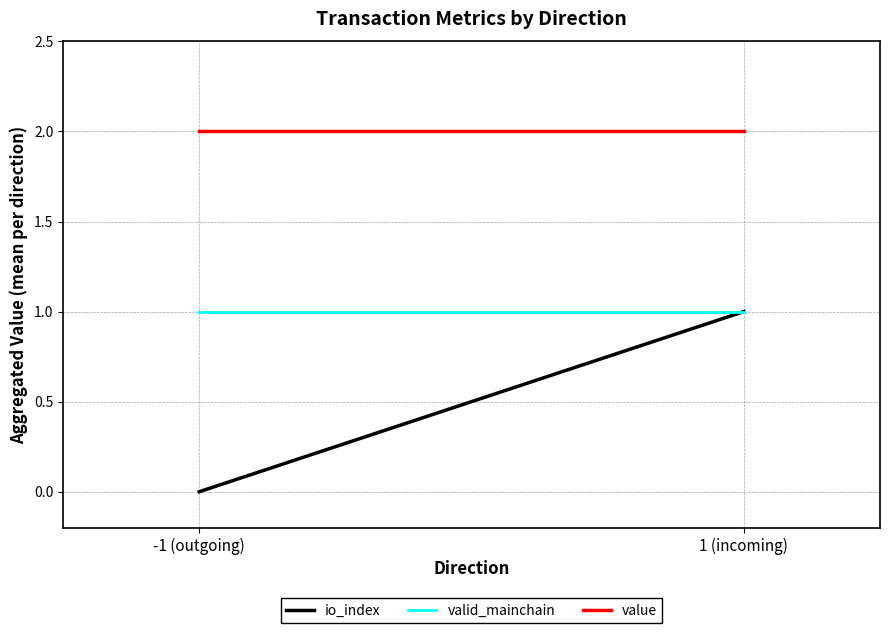

The value of value at -1 (outgoing) is 0.8. True or false?

False